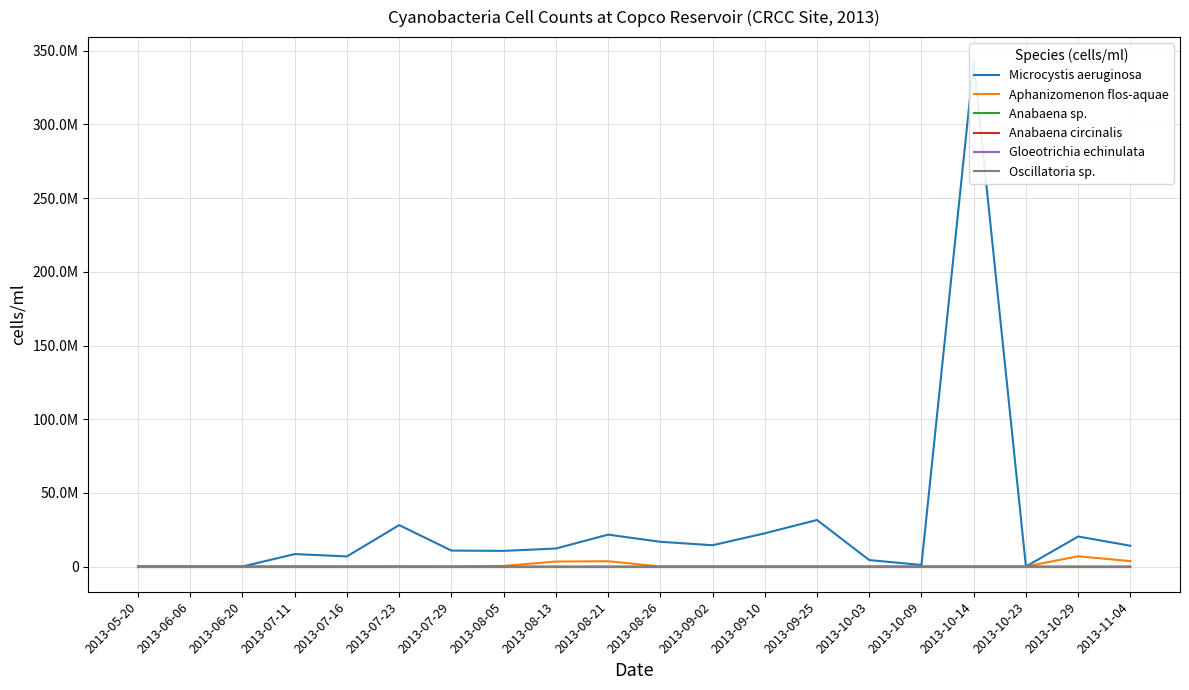

True or false: Oscillatoria sp. has more than 2 points higher than both neighbors.

False